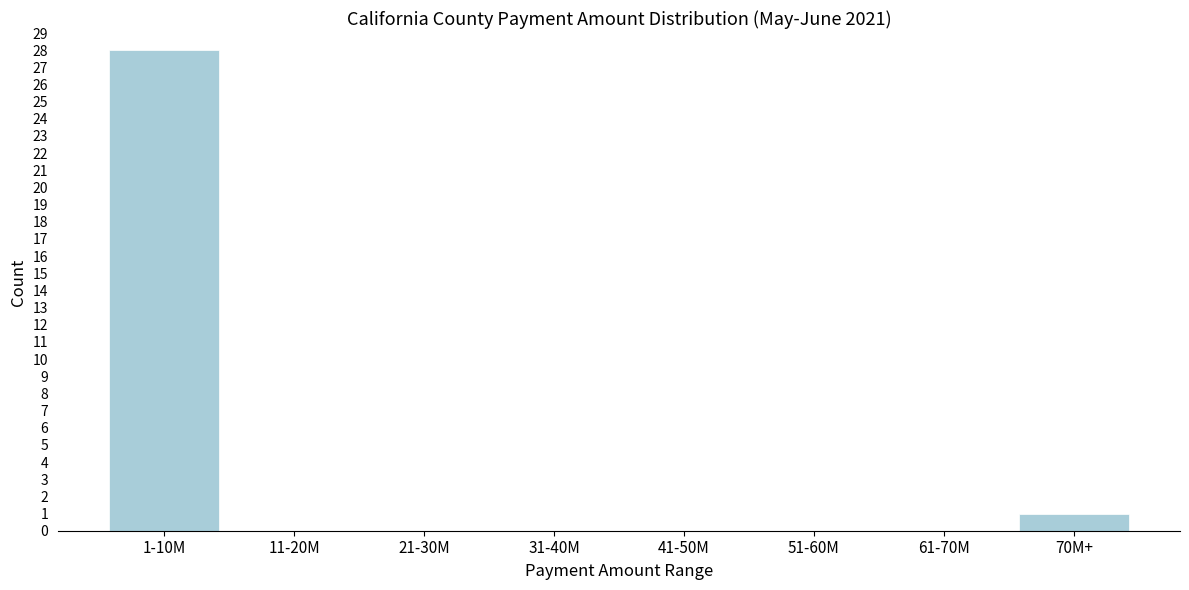

Reading left to right, list all the values displayed in this chart.

1-10M=28	11-20M=0	21-30M=0	31-40M=0	41-50M=0	51-60M=0	61-70M=0	70M+=1